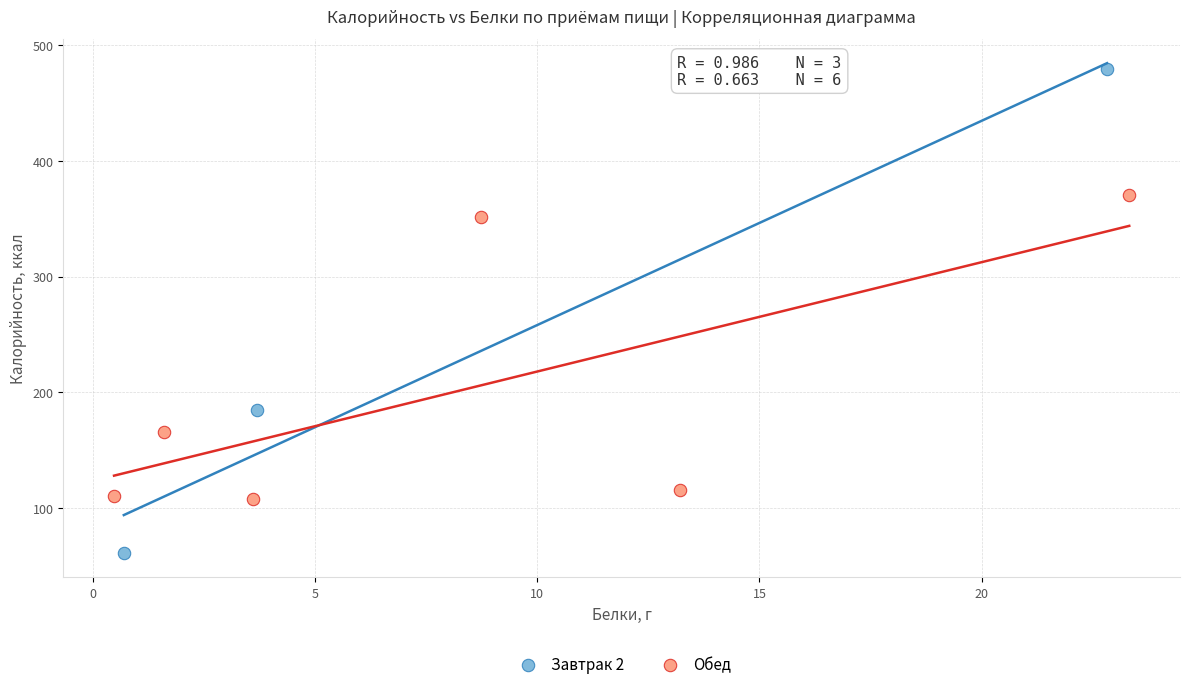

Which series contains the highest Y value?

Завтрак 2